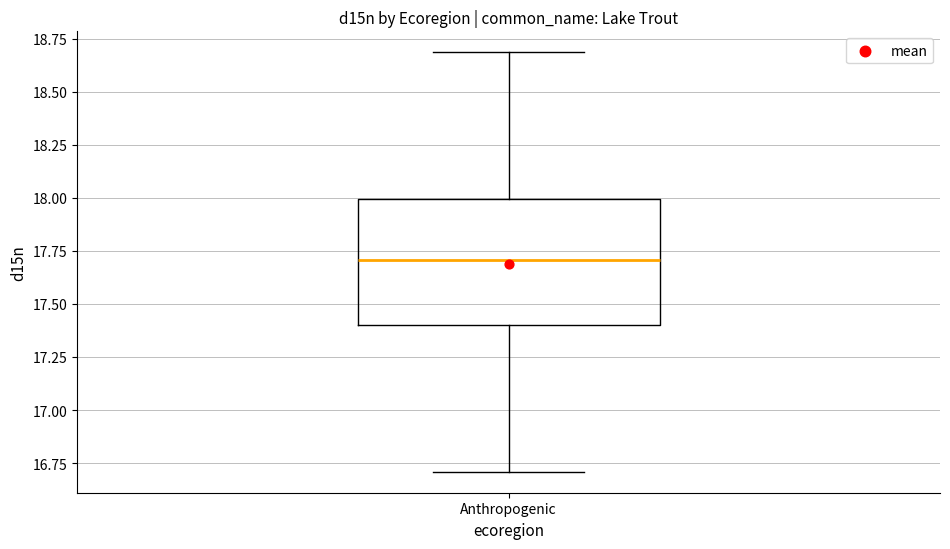

Transcribe this box plot: give where the median line is, the range the box spans, and where the two whiskers end, as read against the y-axis. The values are not printed on the chart, so give them approximately, as read against the axis.

median 17.7, box 17.4 to 18.0, whiskers 16.7 to 18.7